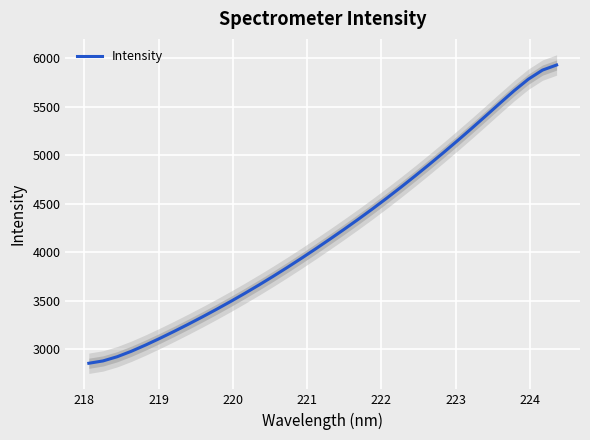

What is the maximum value shown in the chart?

5931.8